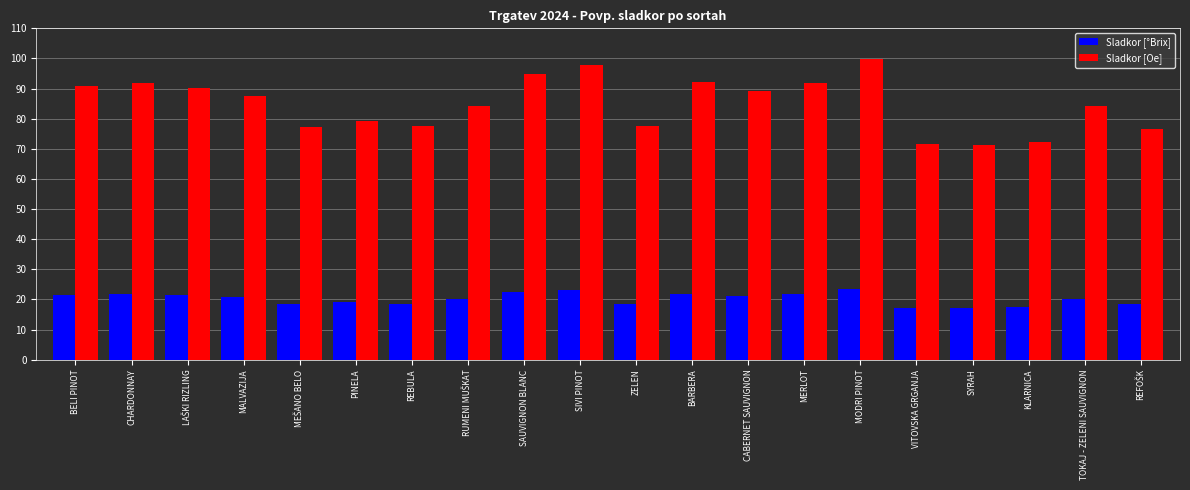

Rank the series by their average value, from highest to lowest.

Sladkor [Oe], Sladkor [°Brix]